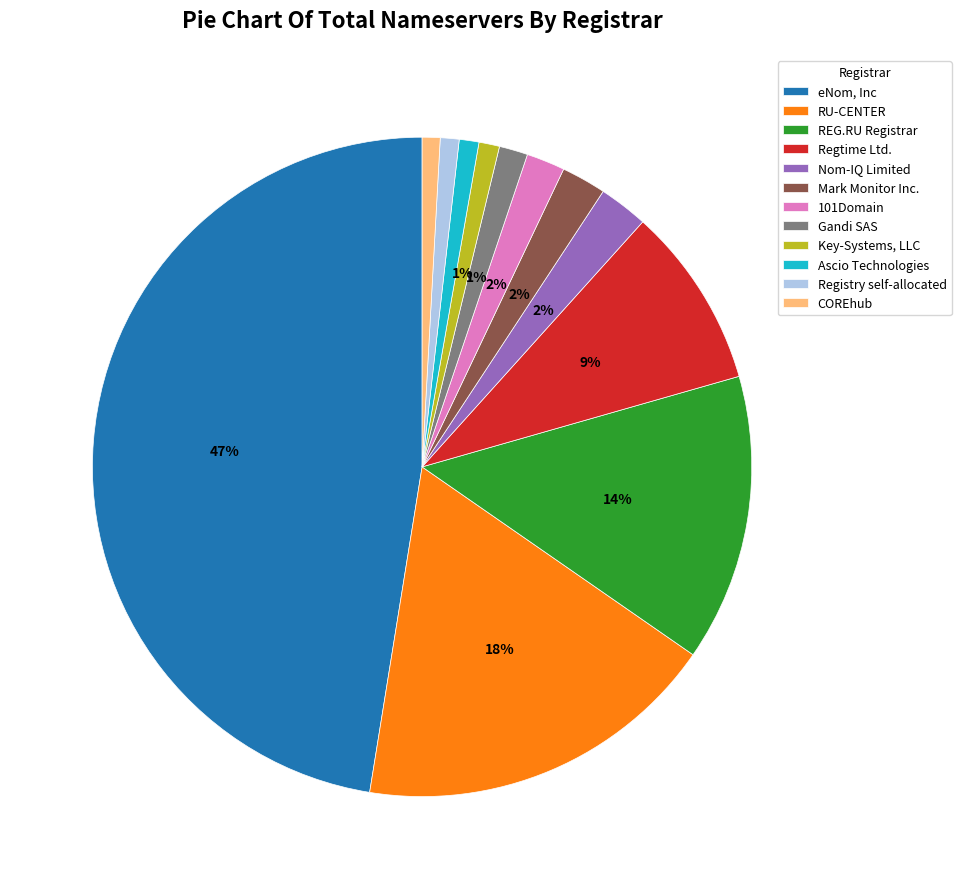

True or false: Nom-IQ Limited accounts for 2% of the total.

True